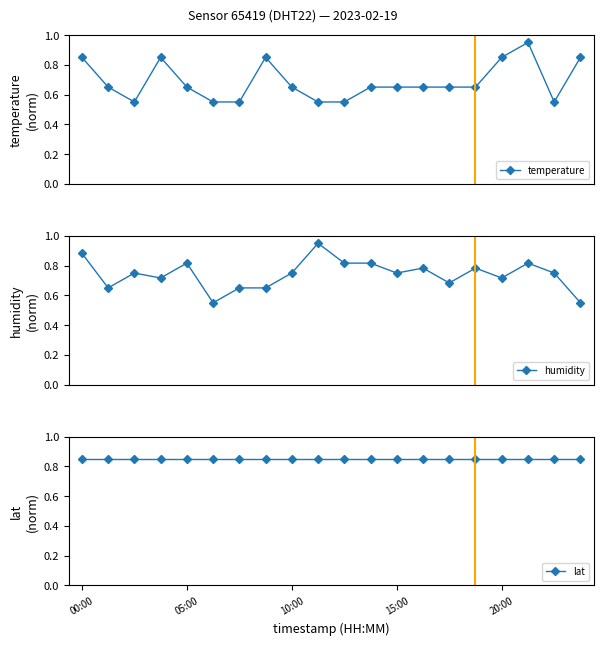

Count the humidity values in the range 0 to 1.

20